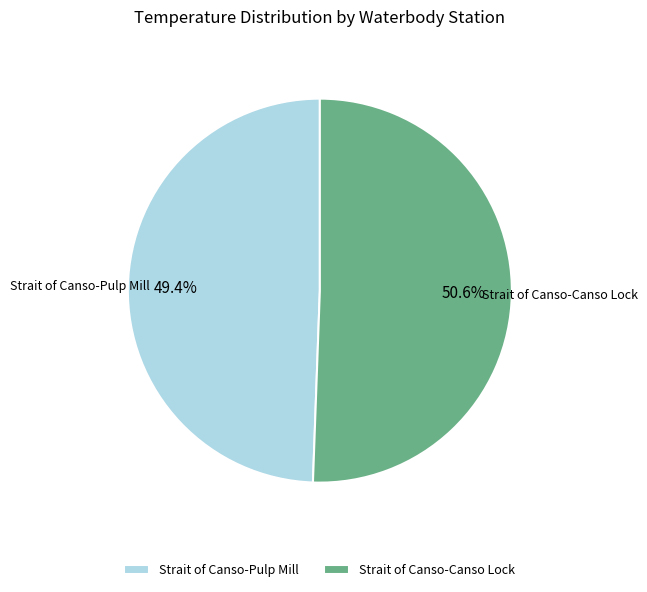

Approximately how many times larger is the value at Strait of Canso-Canso Lock compared to Strait of Canso-Pulp Mill?

1.0